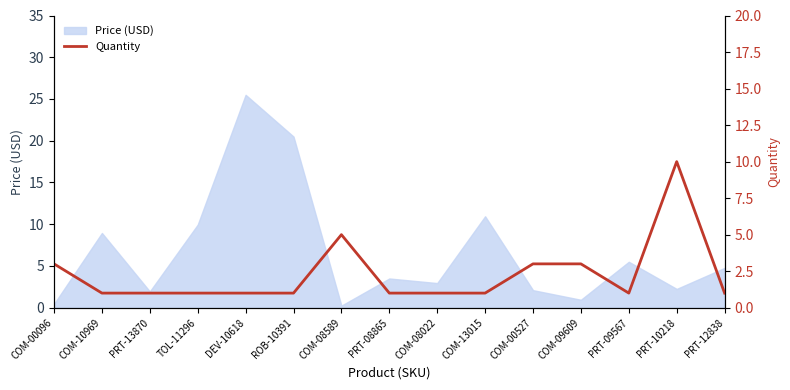

List the labels in order of value, smallest first.

COM-10969, PRT-13870, TOL-11296, DEV-10618, ROB-10391, PRT-08865, COM-08022, COM-13015, PRT-09567, PRT-12838, COM-00096, COM-00527, COM-09609, COM-08589, PRT-10218